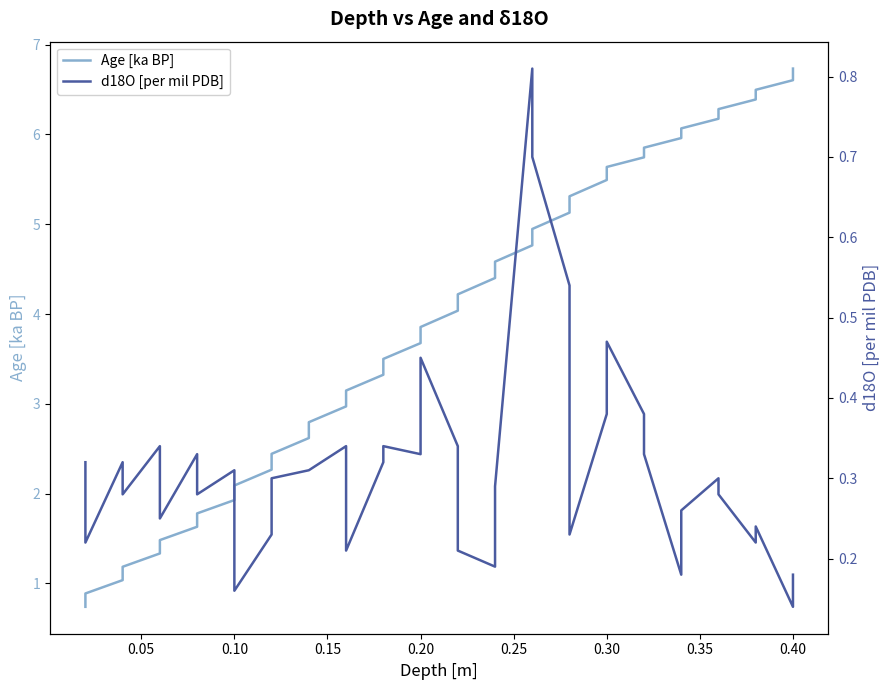

True or false: Age [ka BP] and d18O [per mil PDB] intersect in this chart.

False